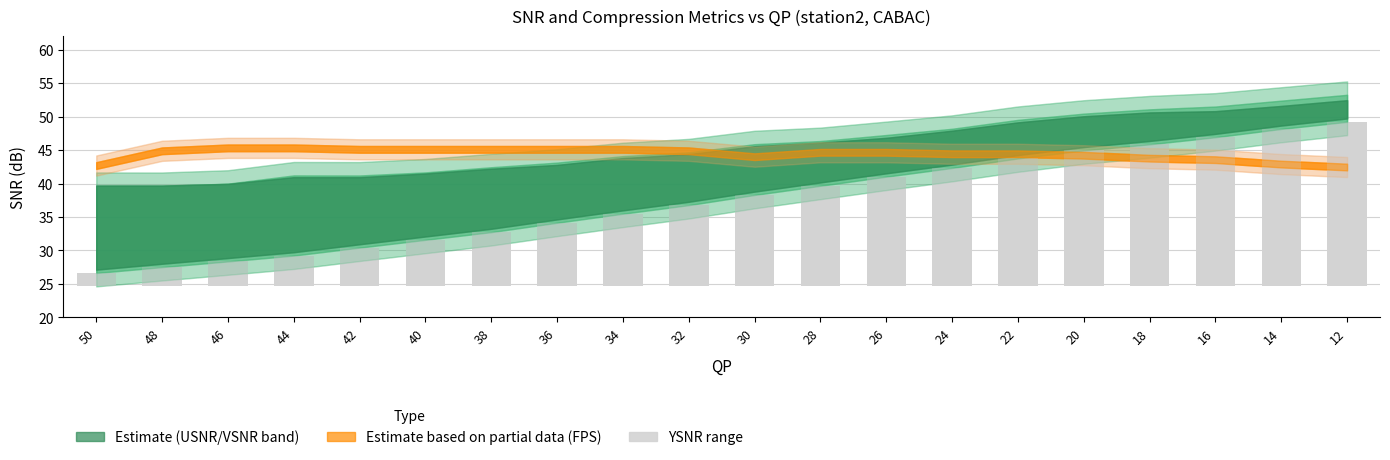

Approximately how many times larger is the value at 26 compared to 20?

0.8